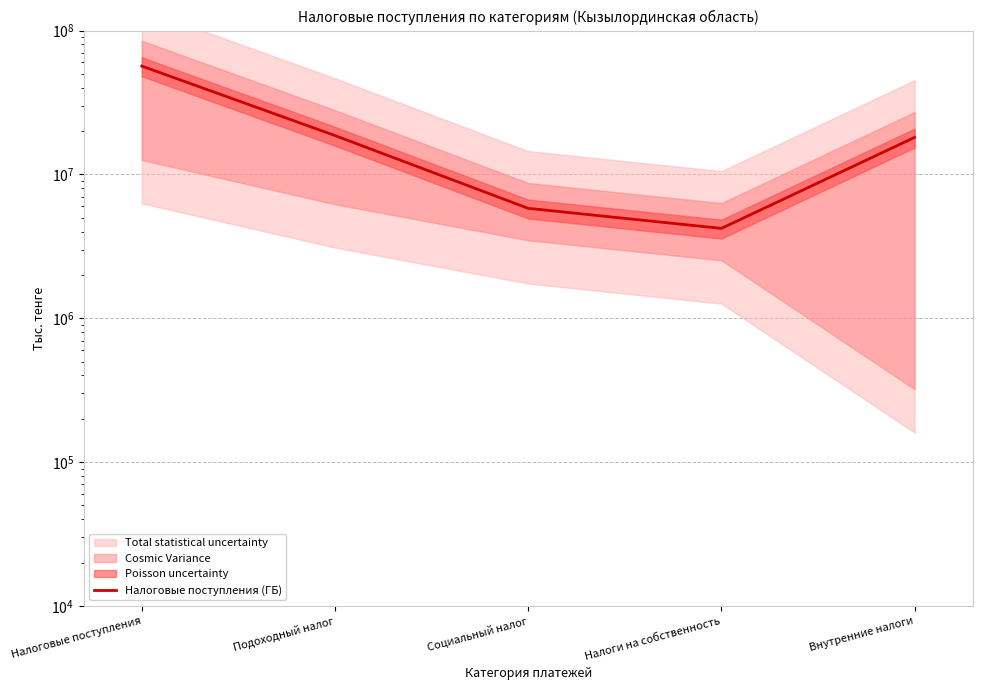

What is the value of the 5th point from the left?

18085559